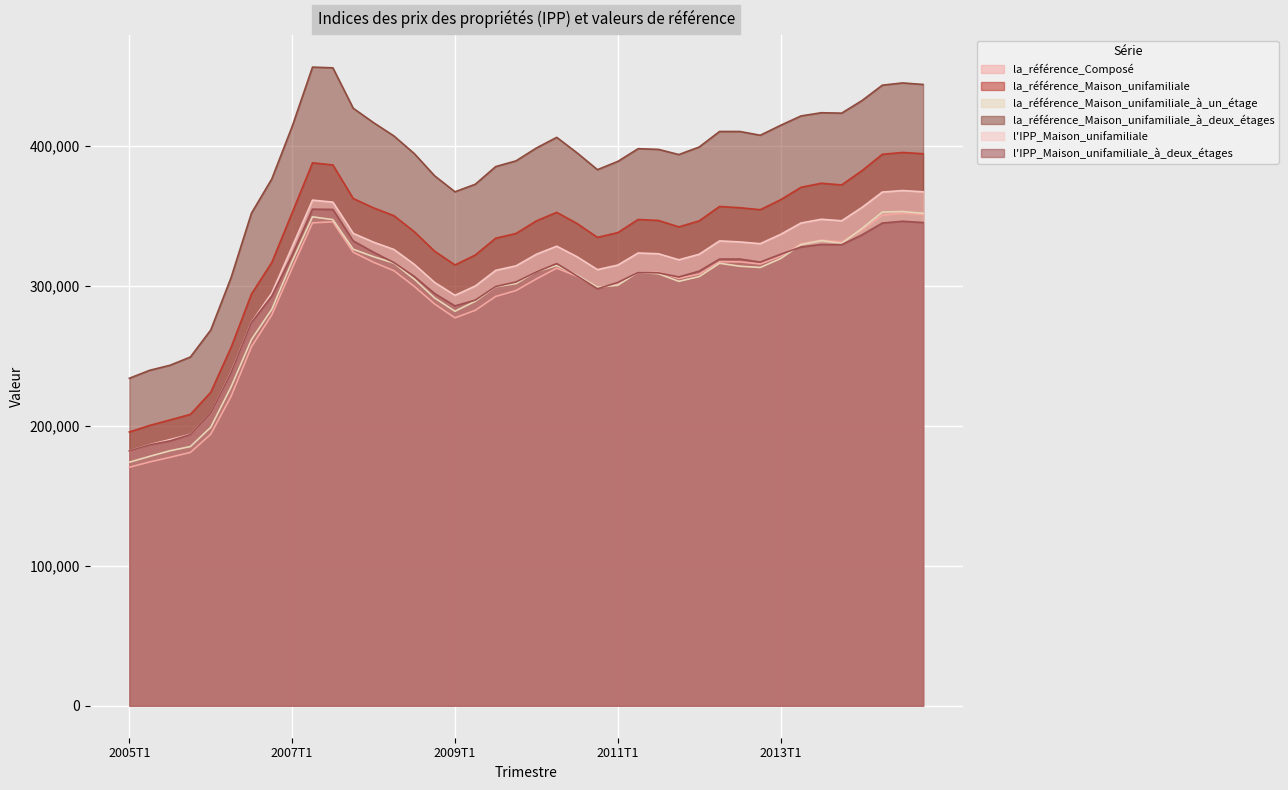

What are all the series names shown in the legend?

la_référence_Composé, la_référence_Maison_unifamiliale, la_référence_Maison_unifamiliale_à_un_étage, la_référence_Maison_unifamiliale_à_deux_étages, l'IPP_Maison_unifamiliale, l'IPP_Maison_unifamiliale_à_deux_étages